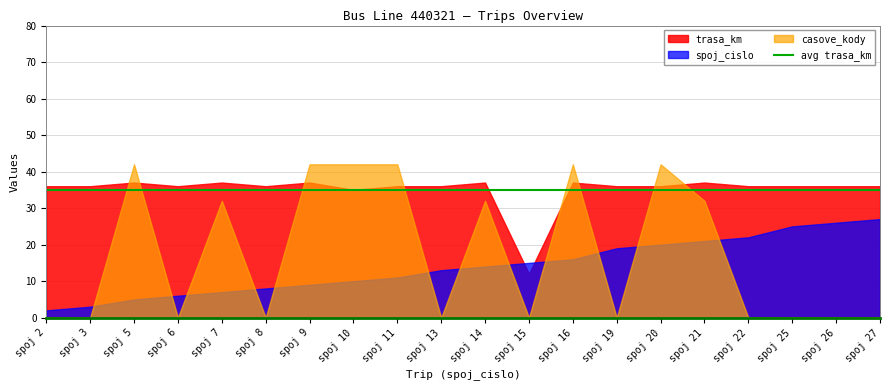

Where do trasa_km and casove_kody first cross each other?

spoj 3 and spoj 5